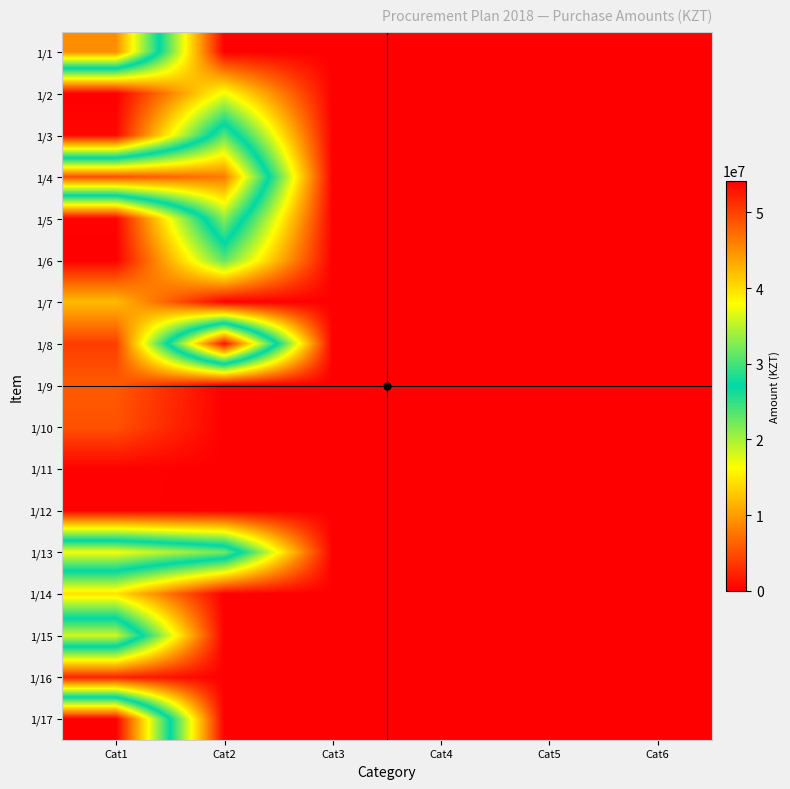

What is the spread (max minus min) of values at Cat1?

54206901.0